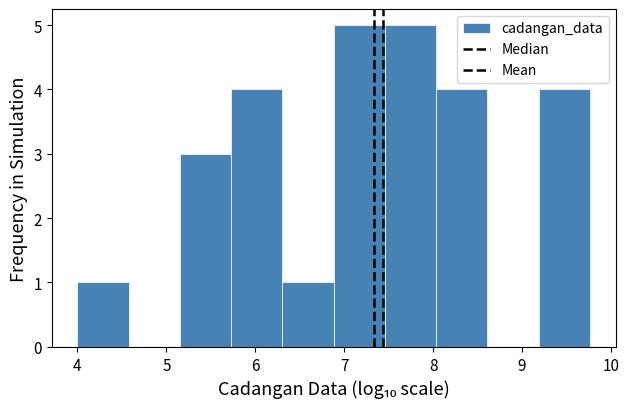

Reading left to right, transcribe this chart: for each bar, give the range it covers on the x-axis and its height. Neither the bar edges nor the heights are printed on the chart, so give them approximately, as read against the axes.

4.0 to 4.6: 1
4.6 to 5.2: 0
5.2 to 5.7: 3
5.7 to 6.3: 4
6.3 to 6.9: 1
6.9 to 7.5: 5
7.5 to 8.0: 5
8.0 to 8.6: 4
8.6 to 9.2: 0
9.2 to 9.8: 4